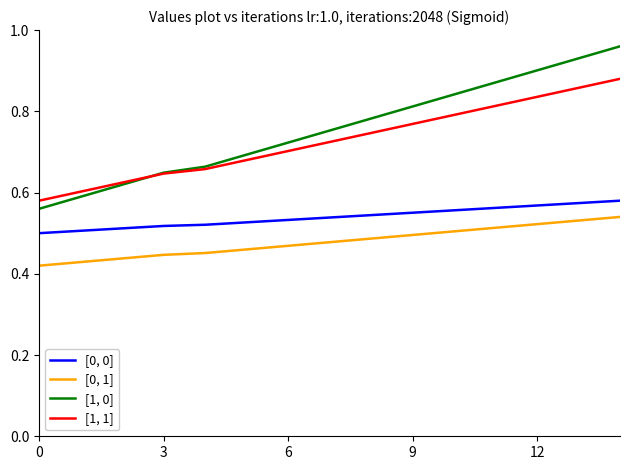

Which series has the largest range (max minus min)?

[1, 0]